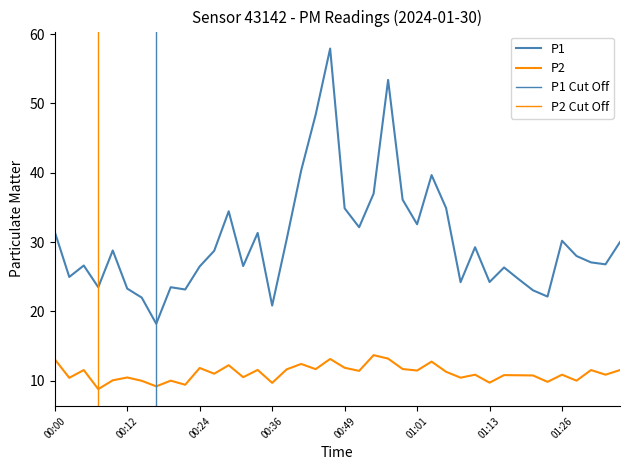

At 01:33, list the series in order from smallest to largest.

P2, P1